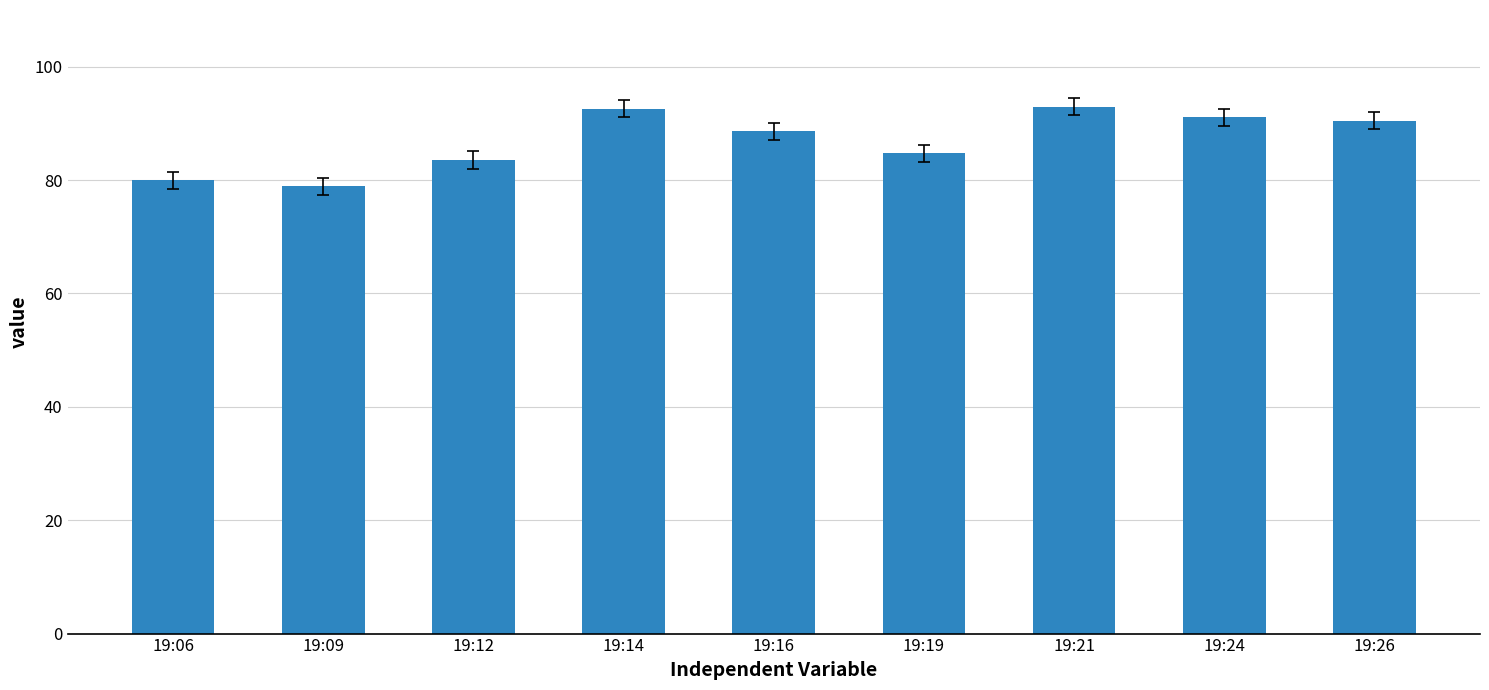

What is the ratio of the value at 19:12 to the value at 19:21?

0.9